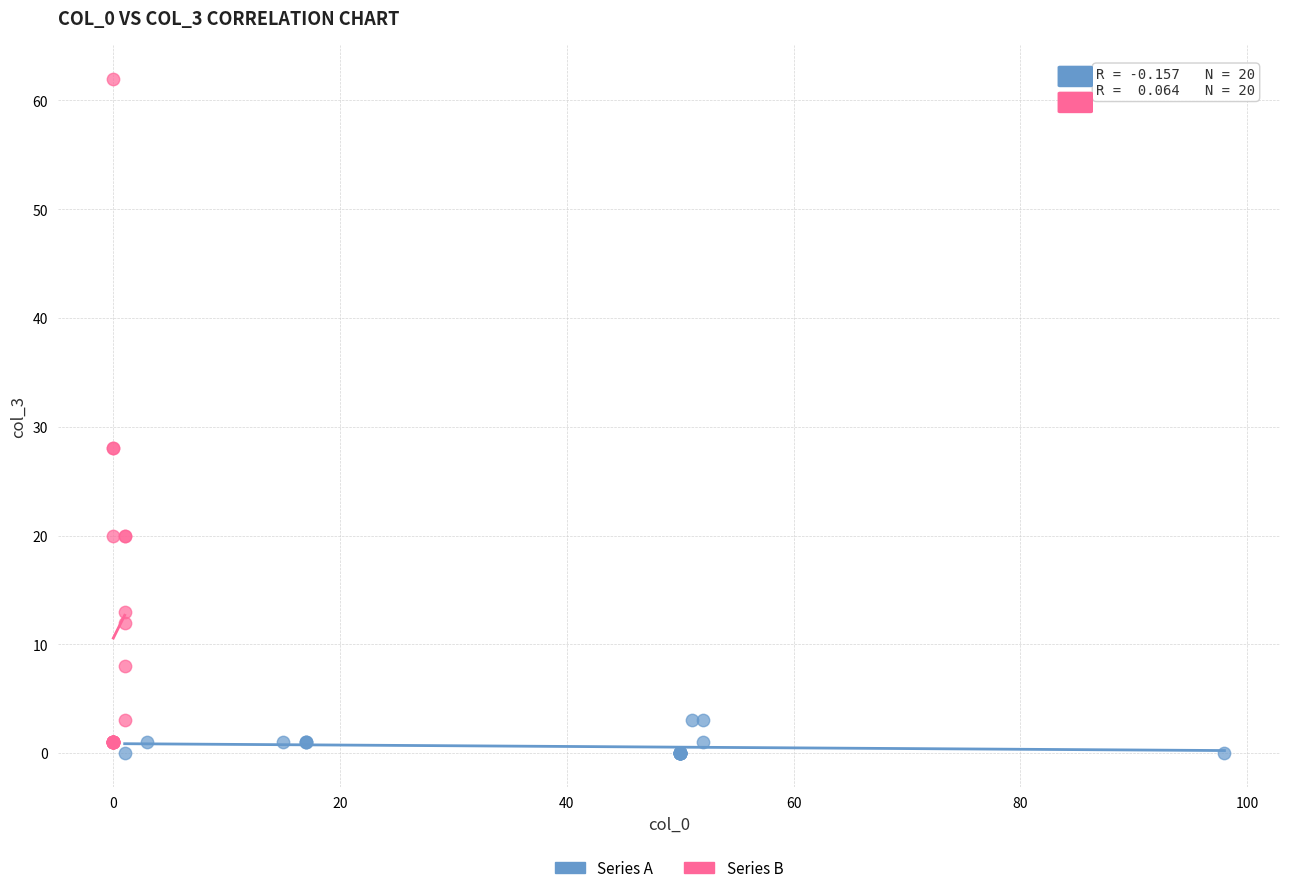

What are all the series names shown in the legend?

Series A, Series B